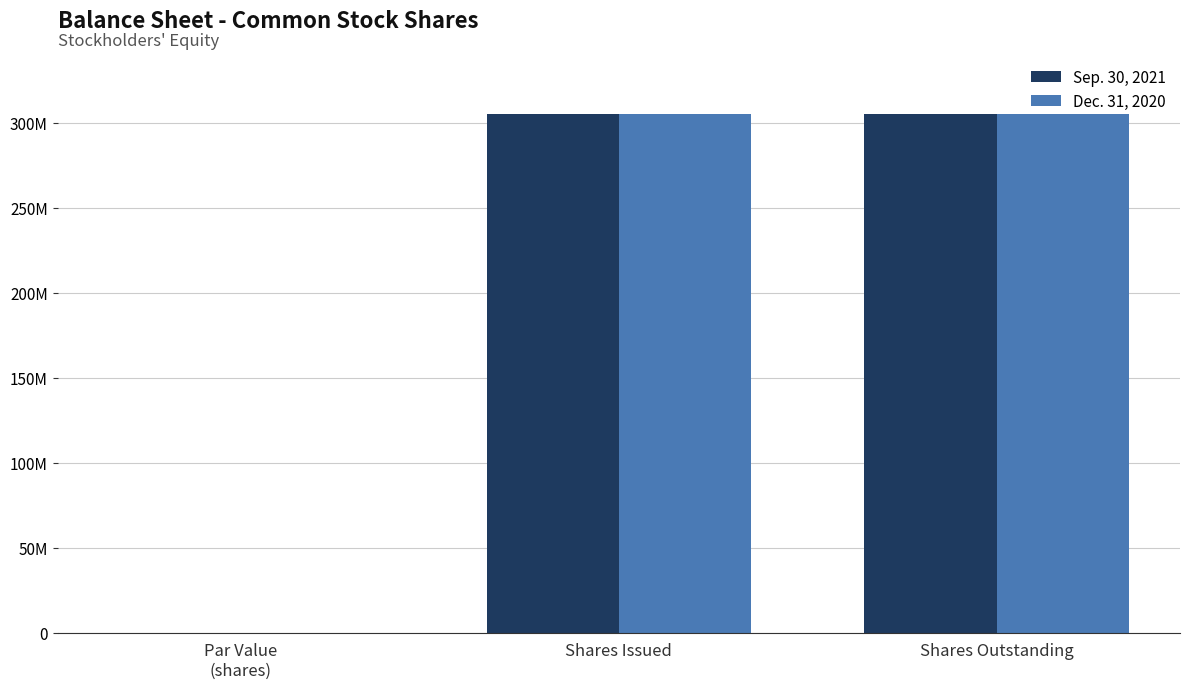

What are all the series names shown in the legend?

Sep. 30, 2021, Dec. 31, 2020